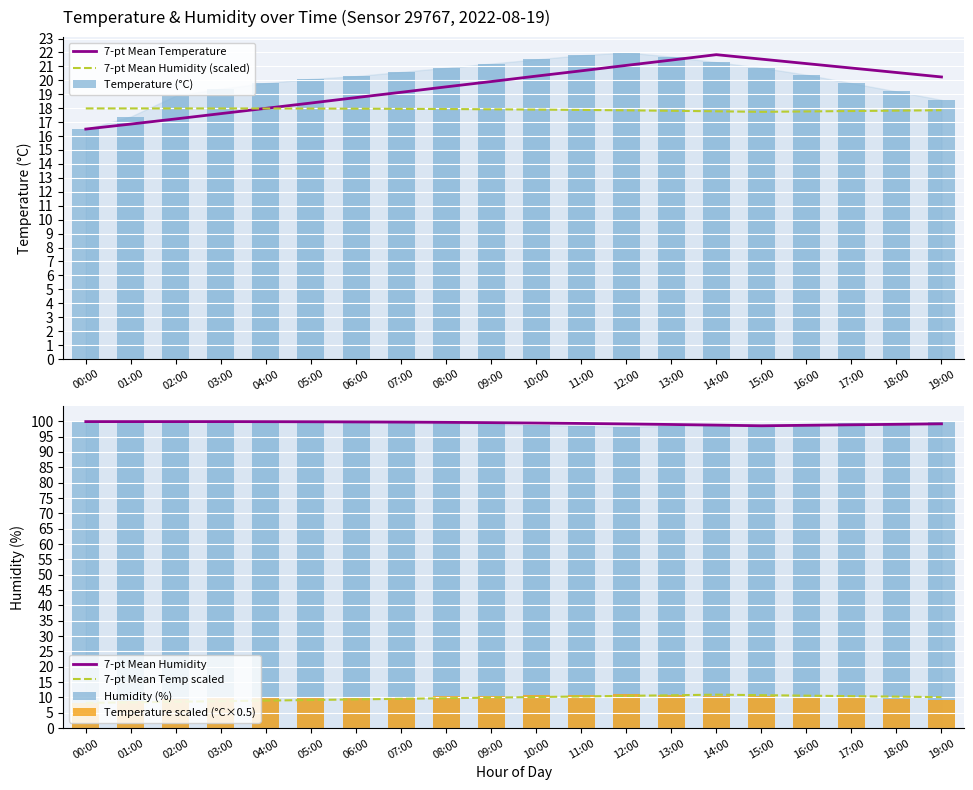

How many groups of bars are there?

20